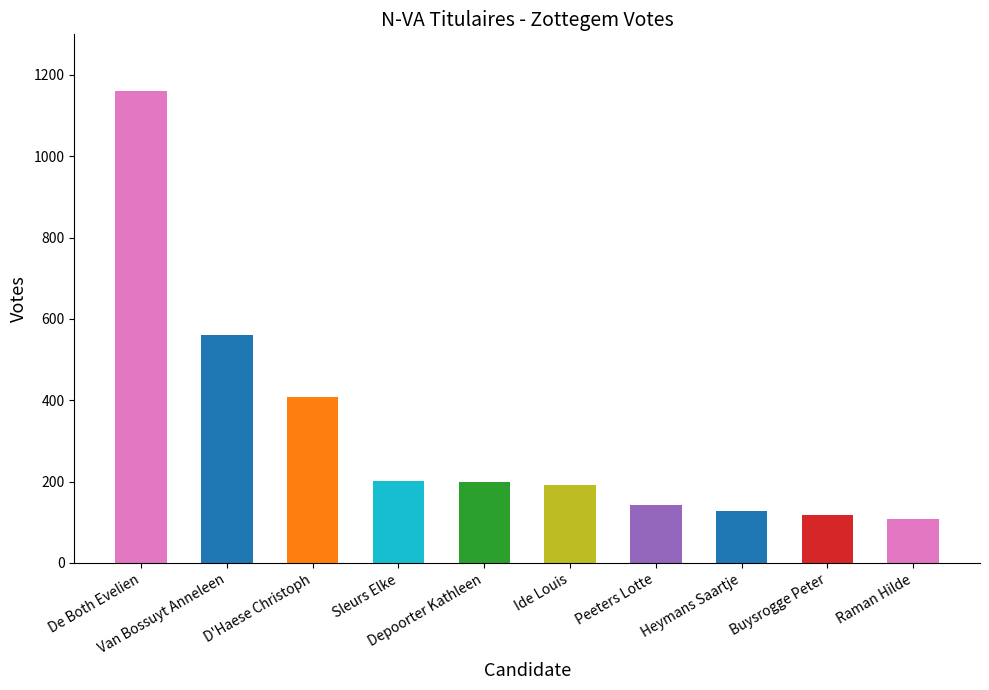

What is the sum of all values?

3219